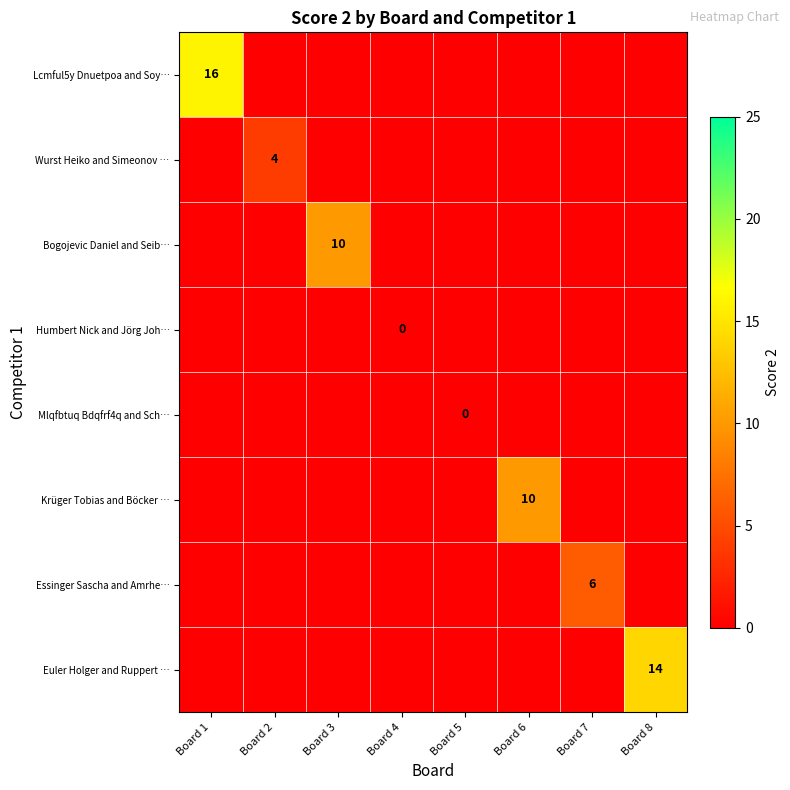

The Bogojevic Daniel and Seib… series shows 0 at Board 1. True or false?

True